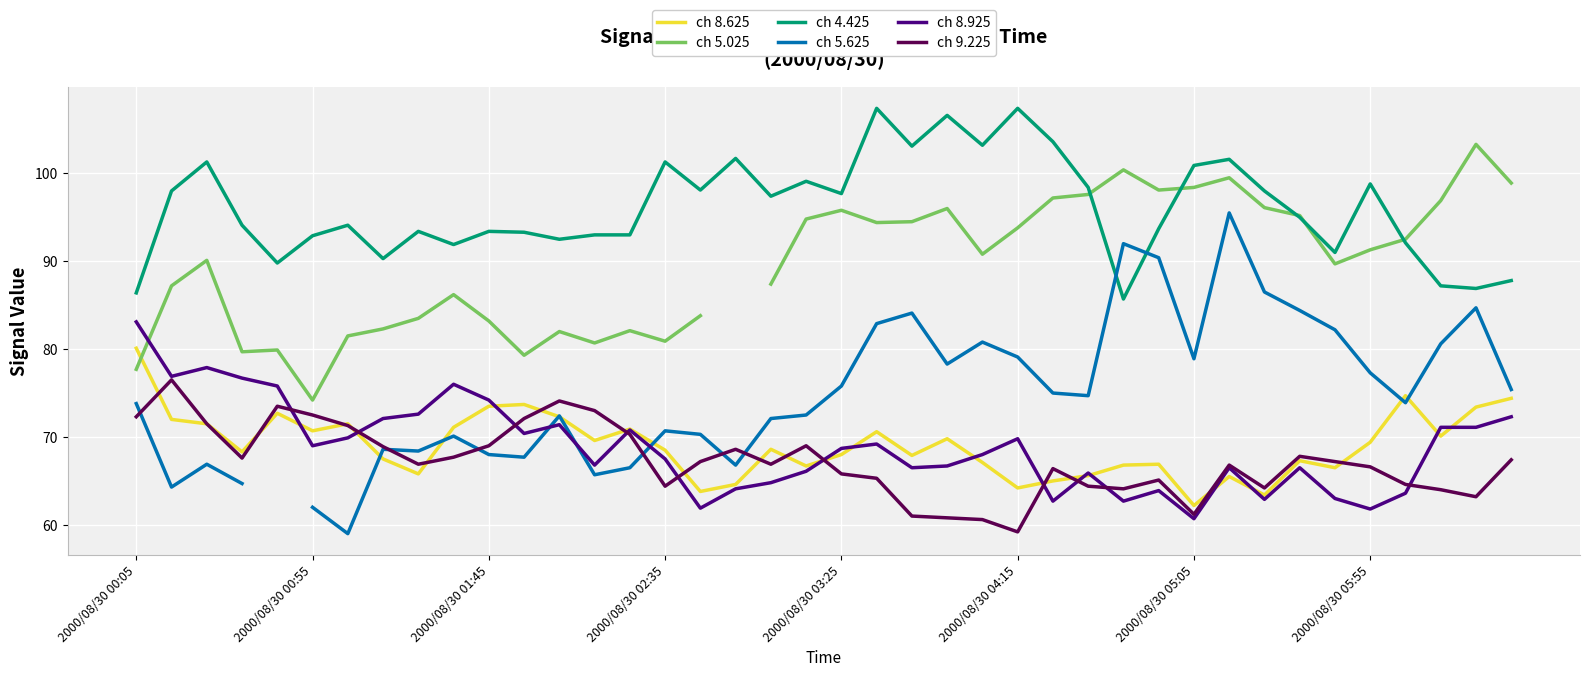

Where is ch 4.425 nearest to the value 96?

33